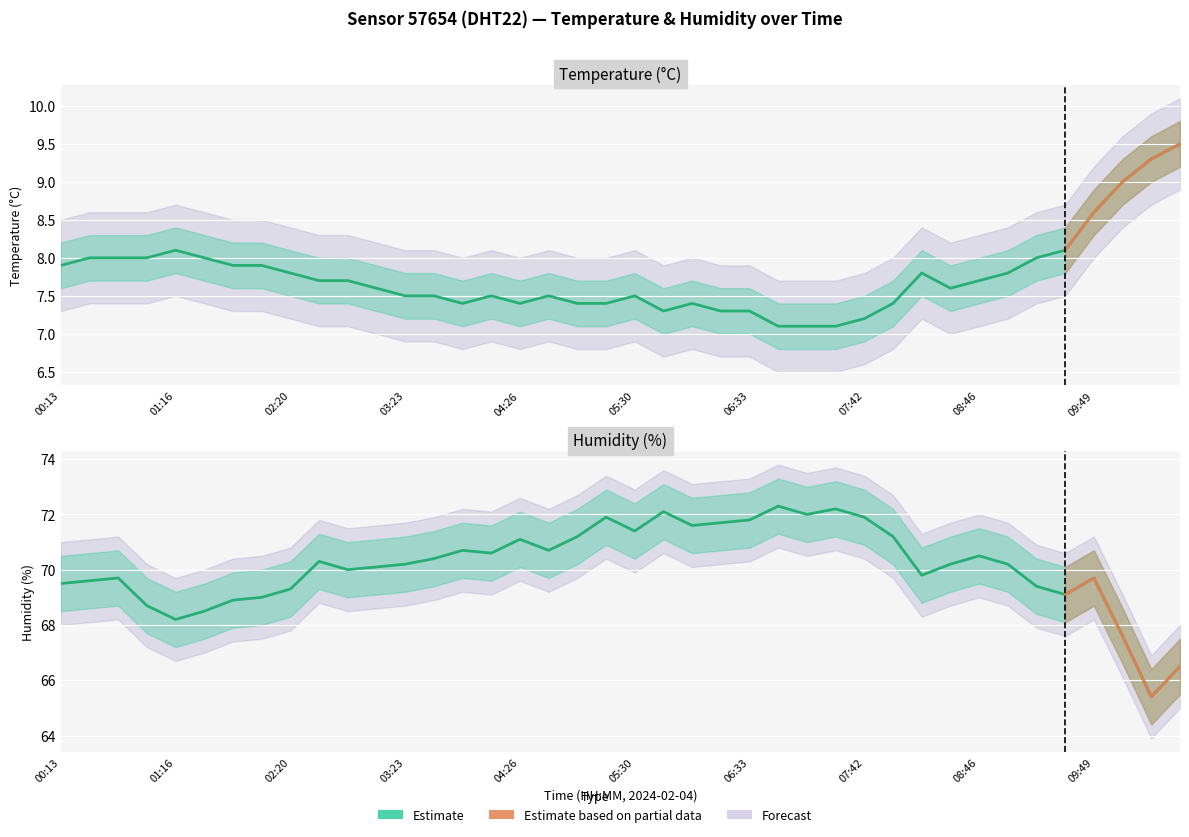

The temperature series shows 2.7 at 08:46. True or false?

False